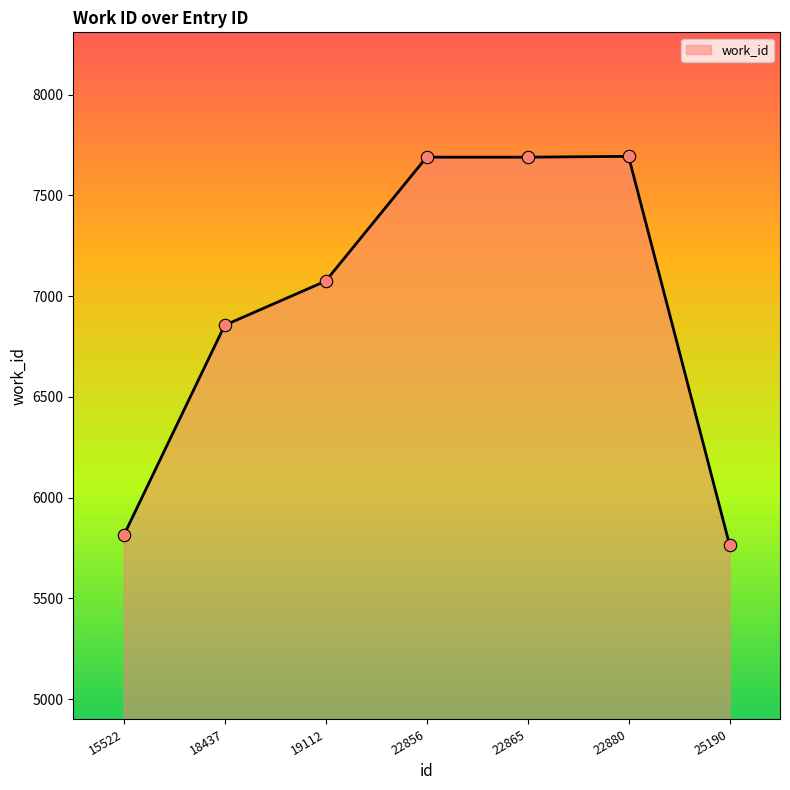

Approximately how many times larger is the value at 18437 compared to 15522?

1.2